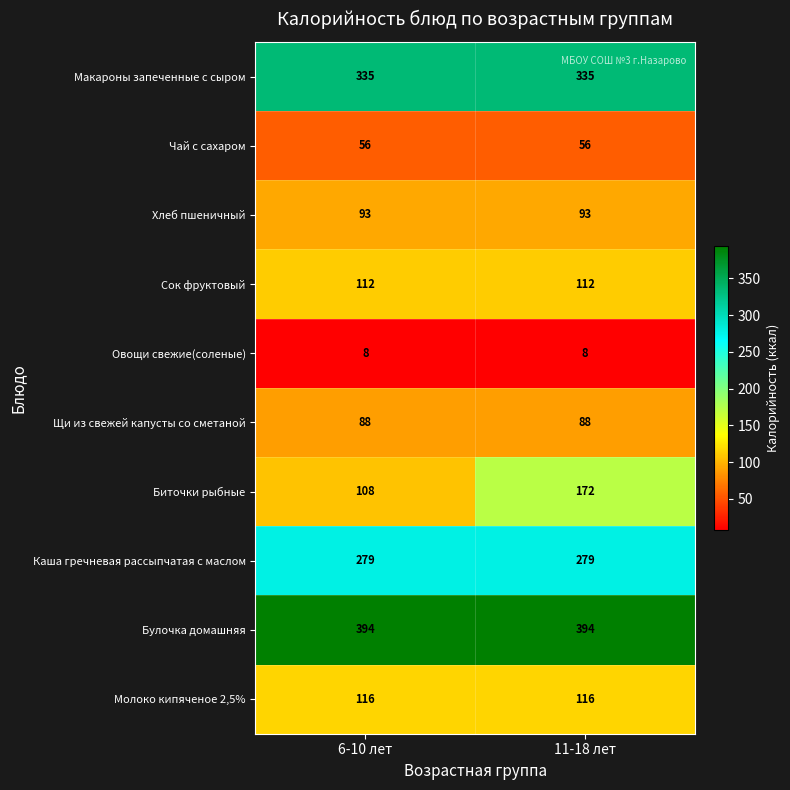

What is the smallest value displayed?

8